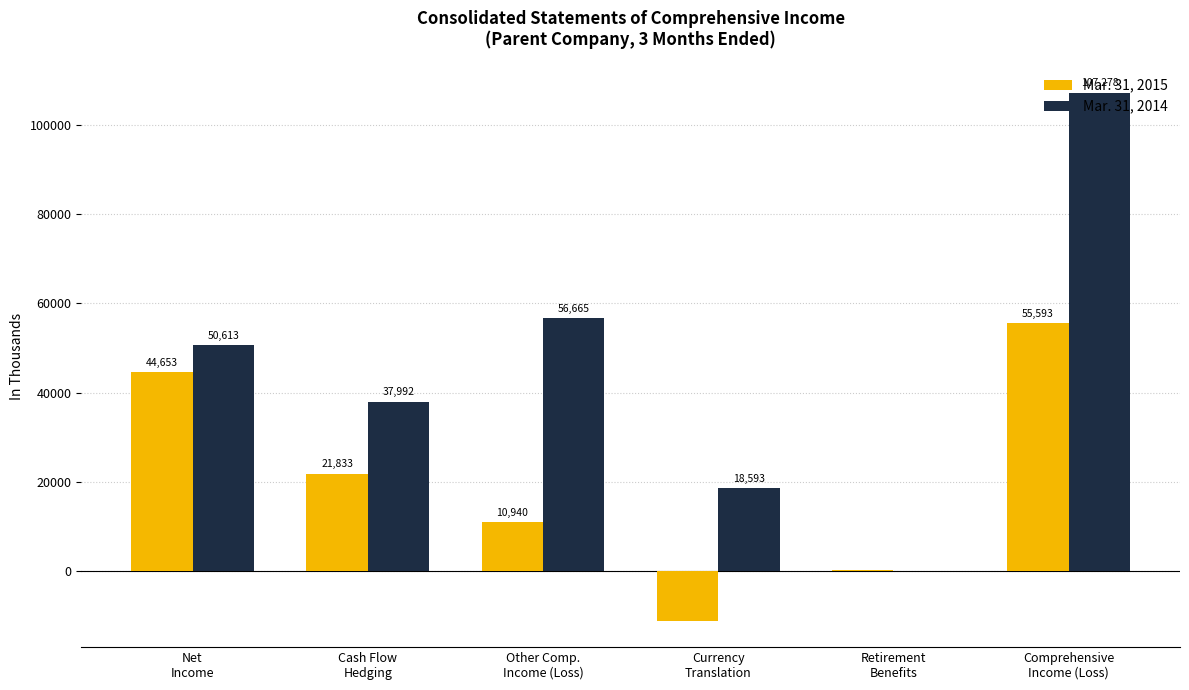

Which category has the highest value across all series?

Comprehensive
Income (Loss)